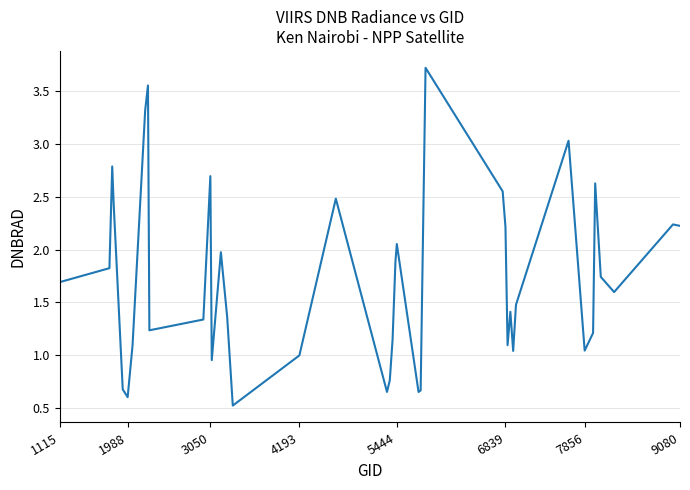

What is the smallest value displayed?

0.5